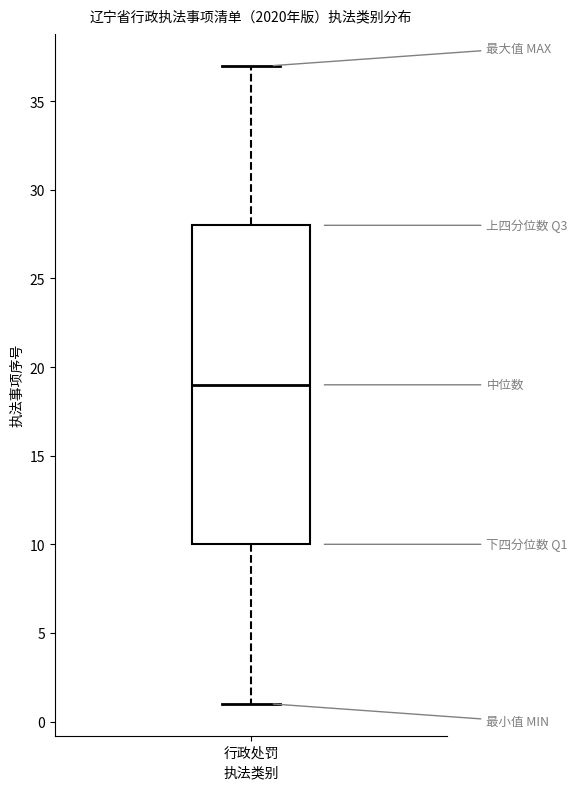

Where is the upper edge of the box for 行政处罚 on the y-axis? The values are not printed on the chart, so give them approximately, as read against the axis.

28